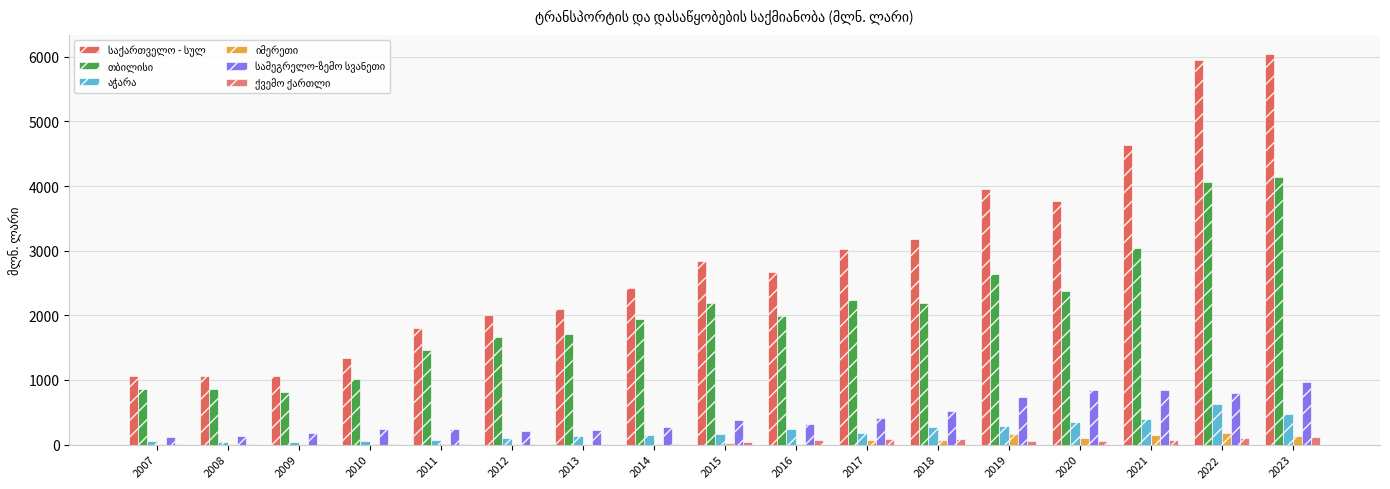

Count the number of data series in this chart.

6